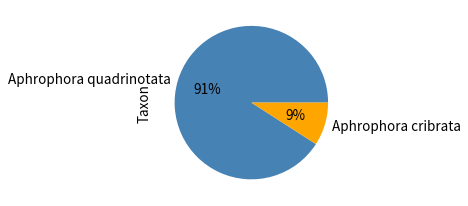

To the nearest percent, what is the difference between the Aphrophora quadrinotata and Aphrophora cribrata slice percentages?

82%